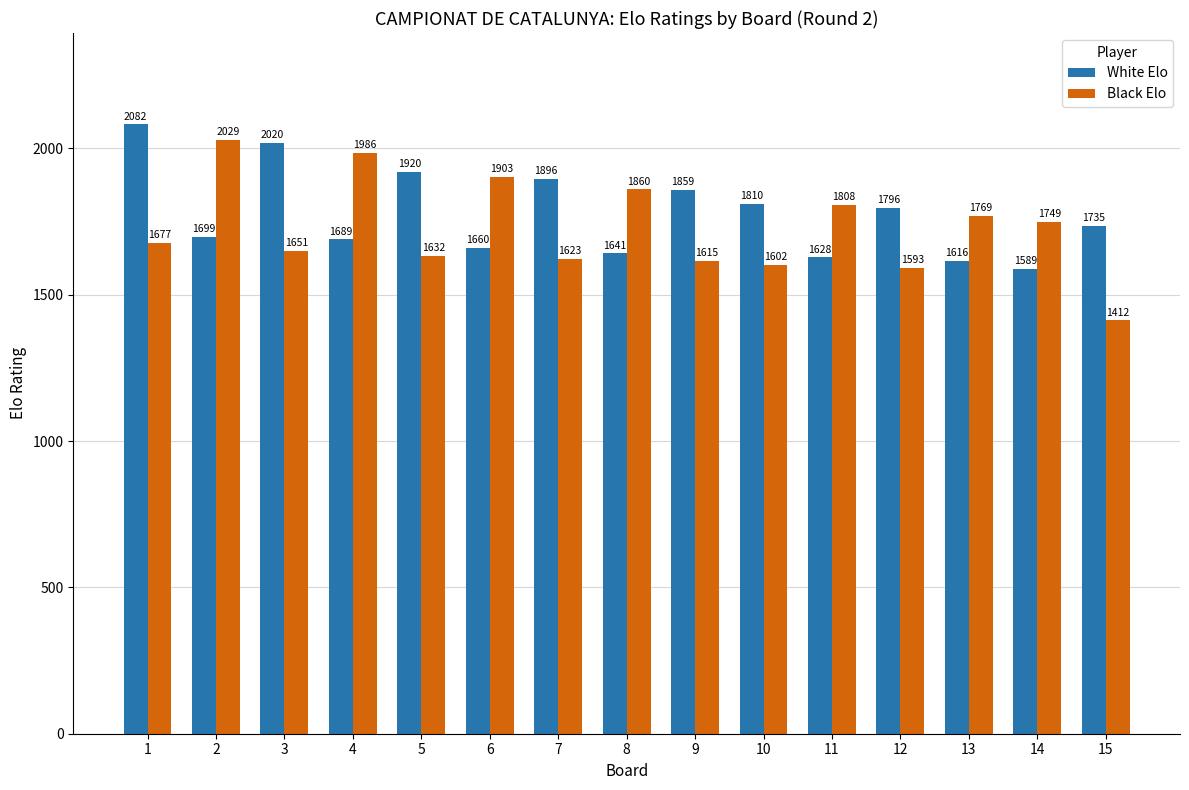

What is the sum of the White Elo values at 12 and 15?

3531